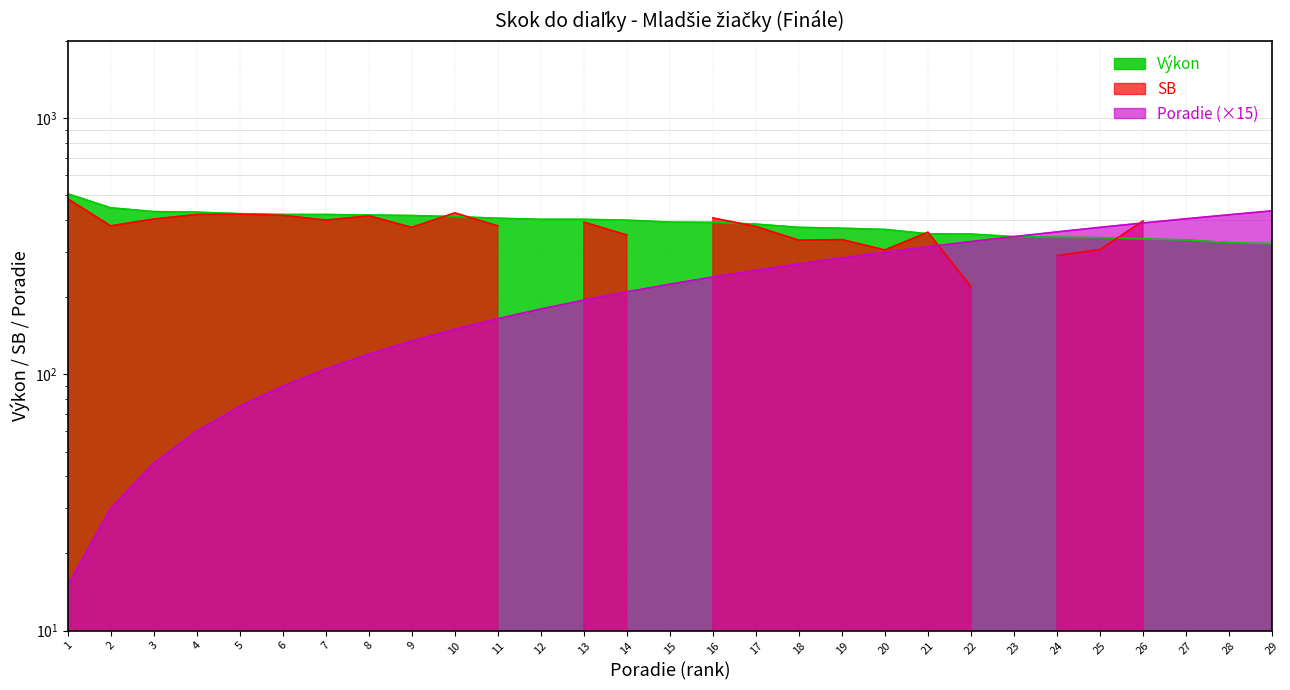

What value does the Výkon series have at 23?

345